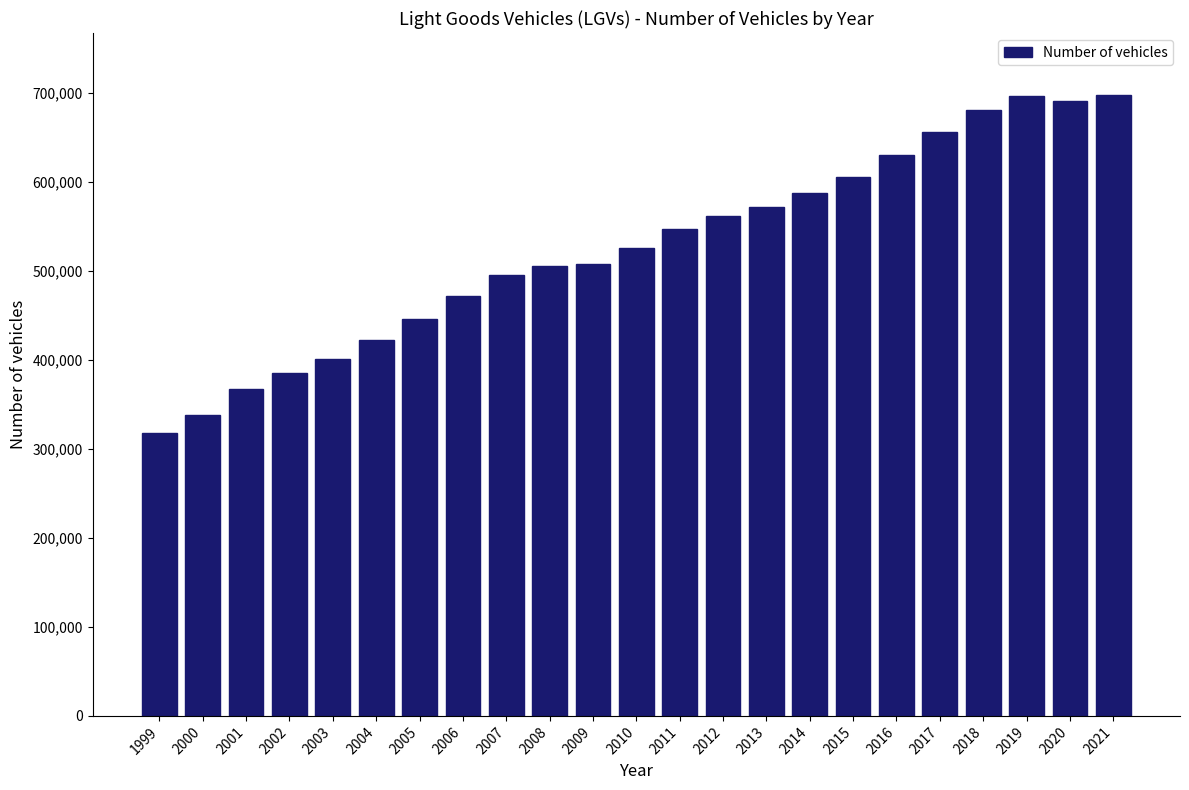

Between 2001 and 2017, which is larger?

2017